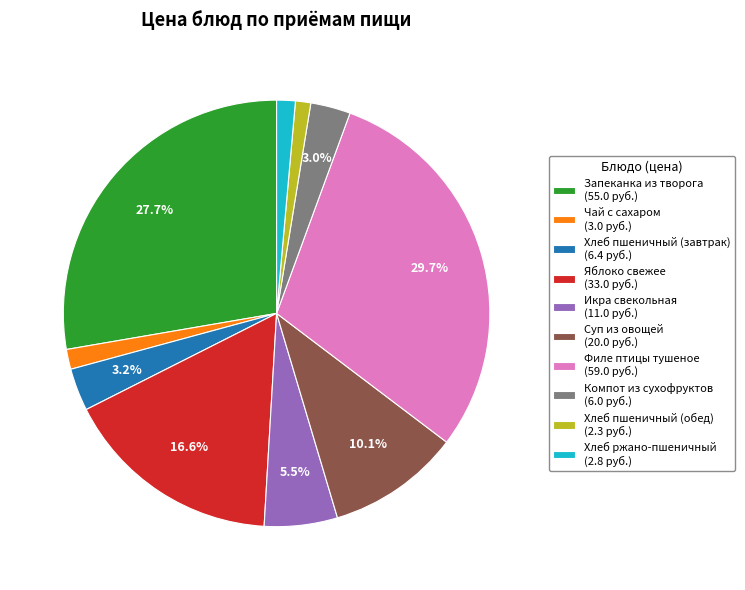

What portion of the pie excludes Яблоко свежее?

83.4%